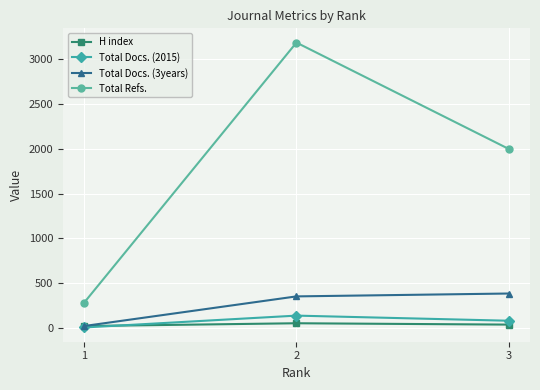

Is it true that H index equals 25 at 1?

True